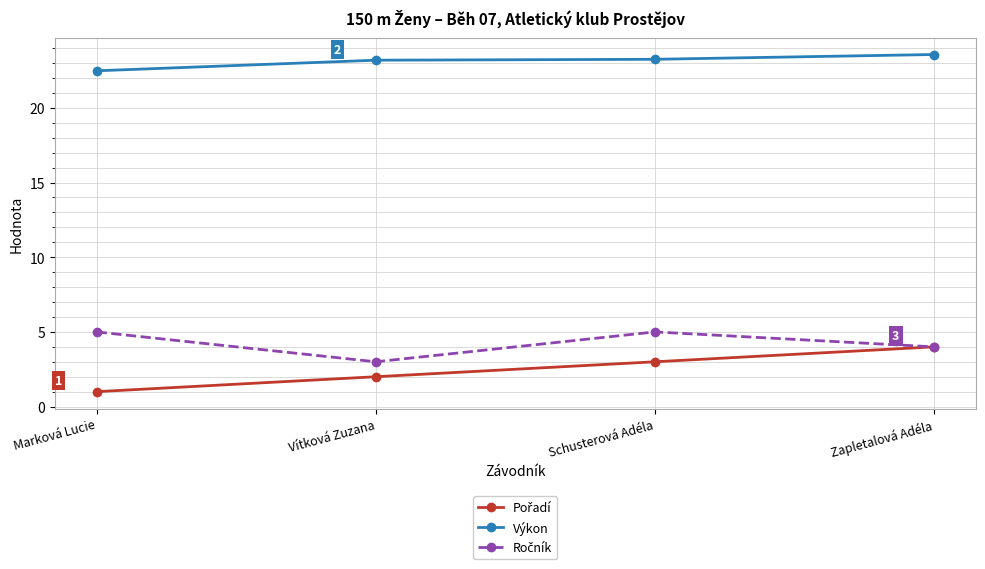

Count the number of data series in this chart.

3